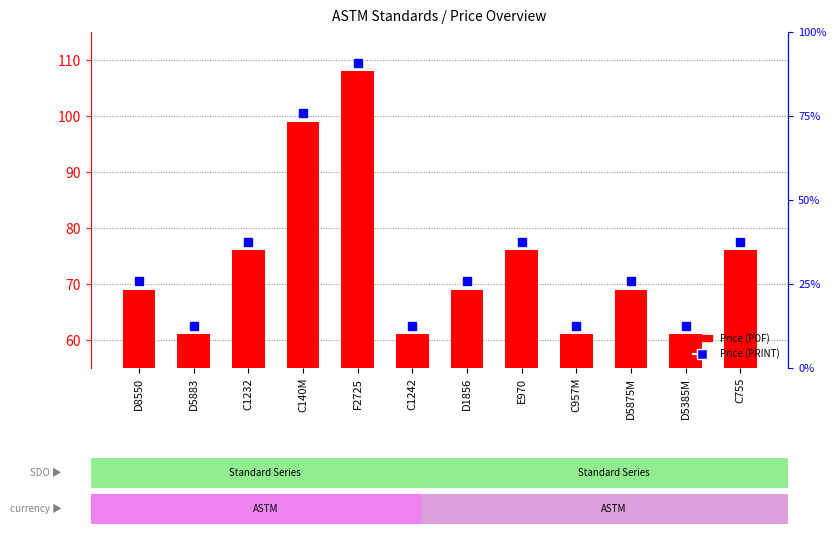

What is the minimum value shown in the chart?

61